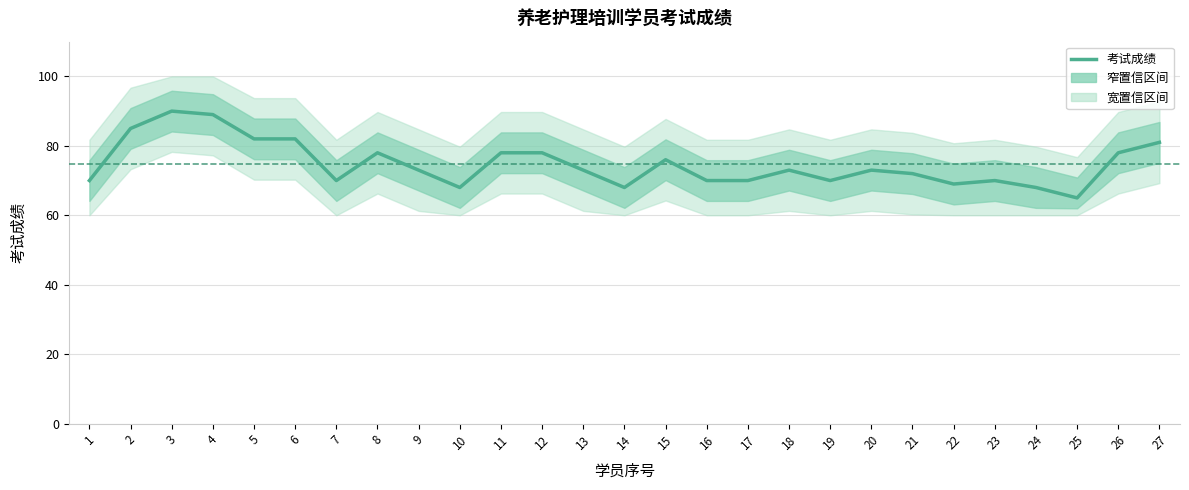

Reading left to right, transcribe all the data shown in this chart.

1=70	2=85	3=90	4=89	5=82	6=82	7=70	8=78	9=73	10=68	11=78	12=78	13=73	14=68	15=76	16=70	17=70	18=73	19=70	20=73	21=72	22=69	23=70	24=68	25=65	26=78	27=81